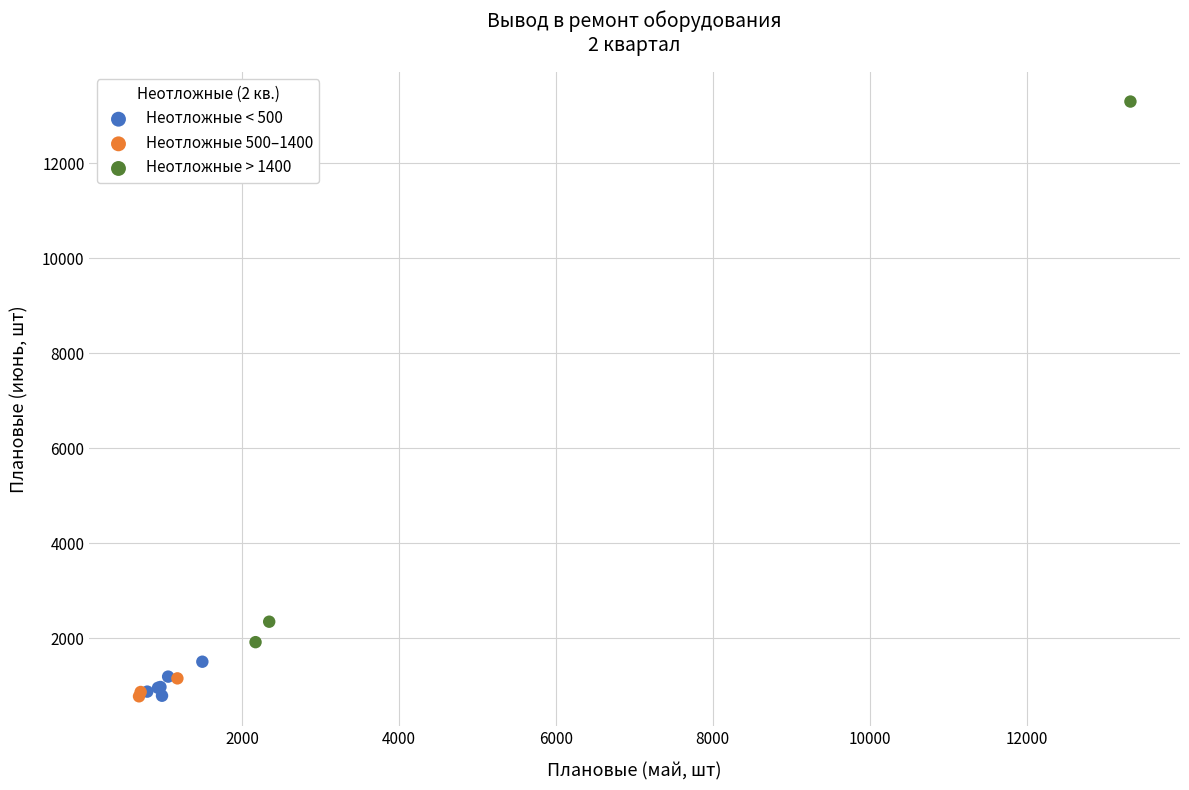

Which series has the widest spread of Y values?

Неотложные > 1400